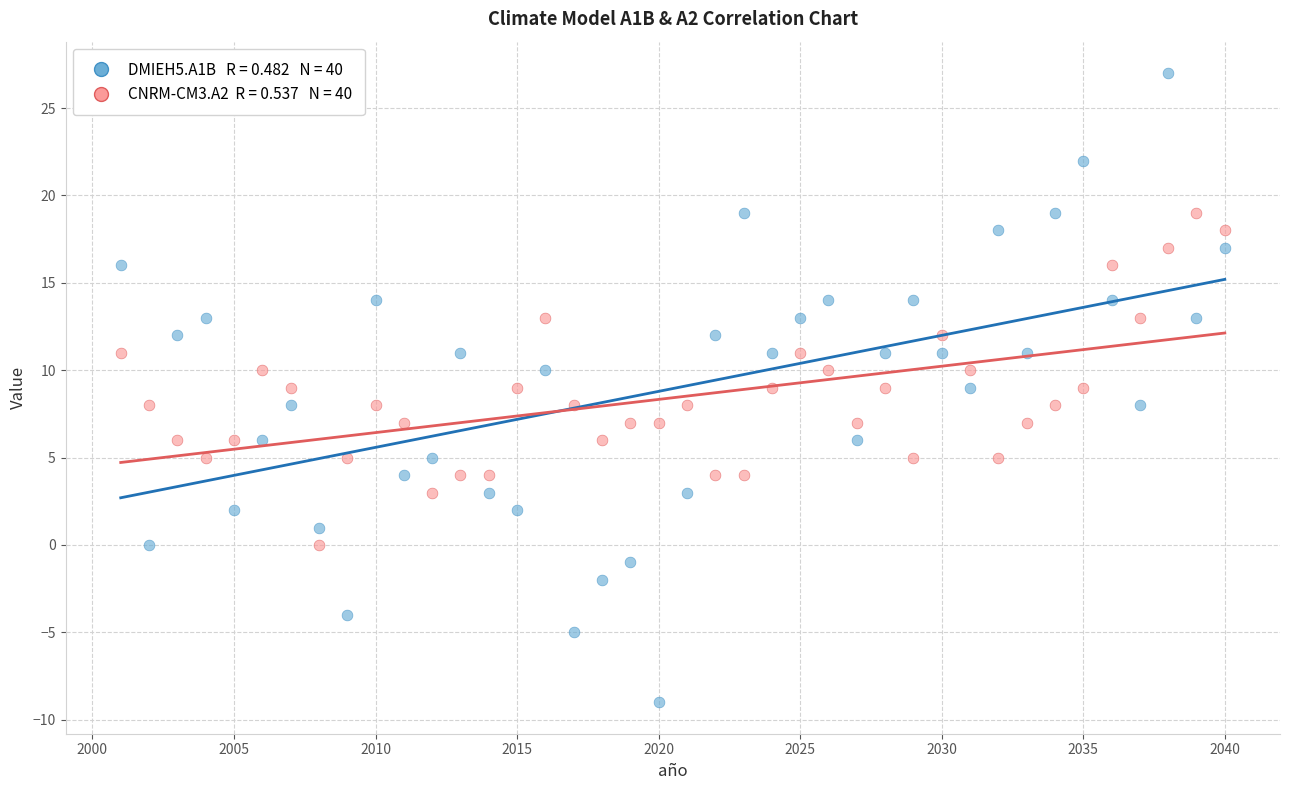

Across all data points, what is the range of X values (max minus min)?

39